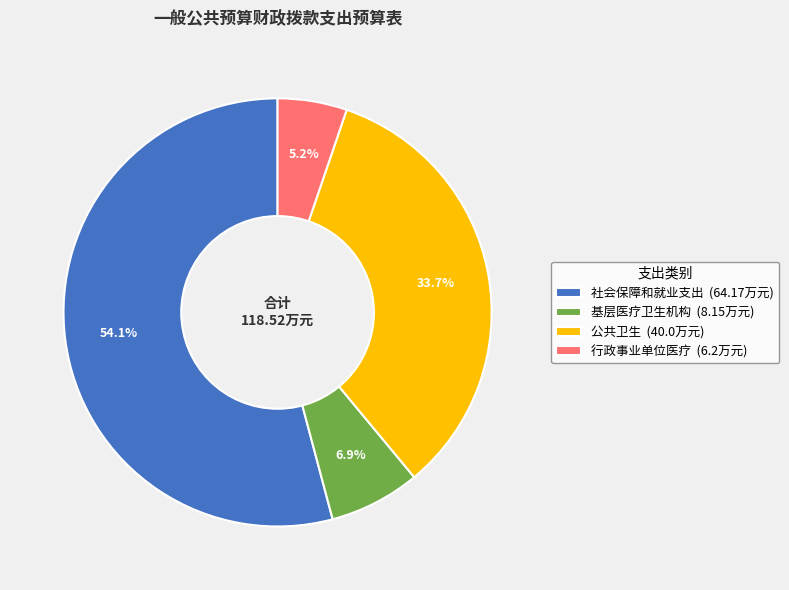

Is there any slice that represents more than half of the pie?

Yes